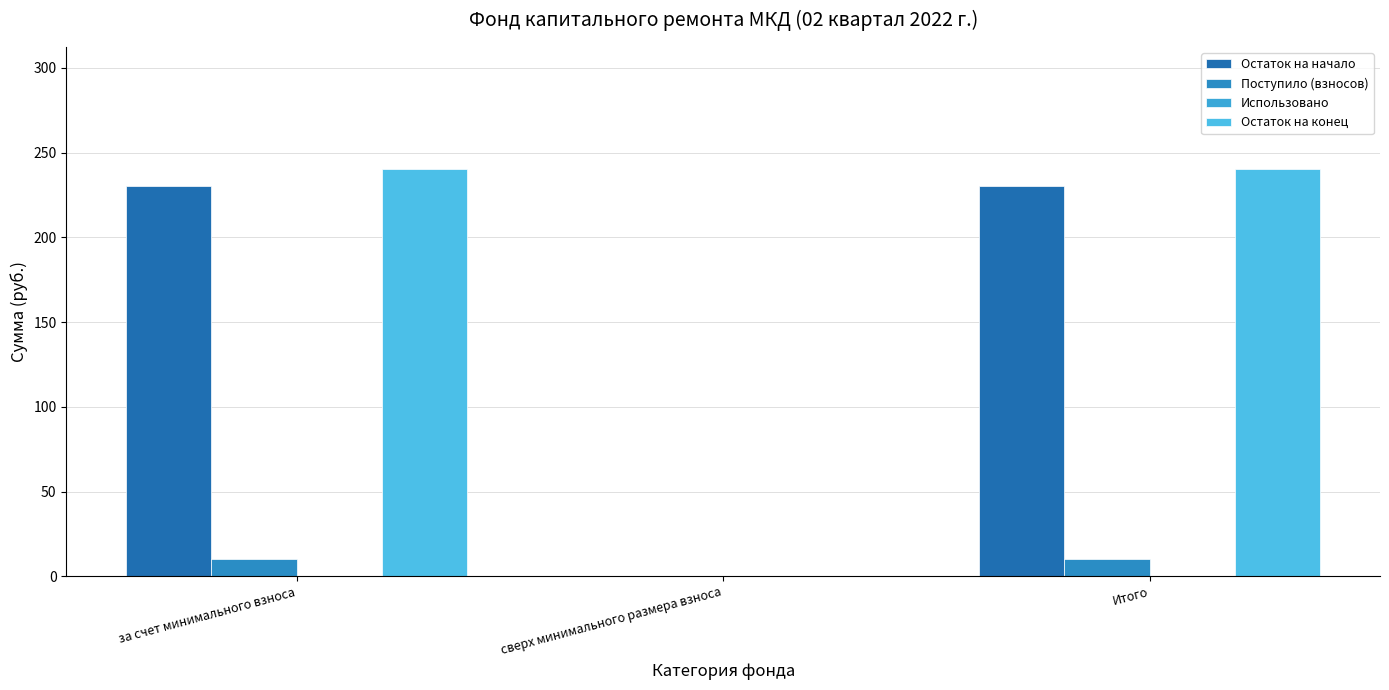

How many distinct data groups are displayed?

3